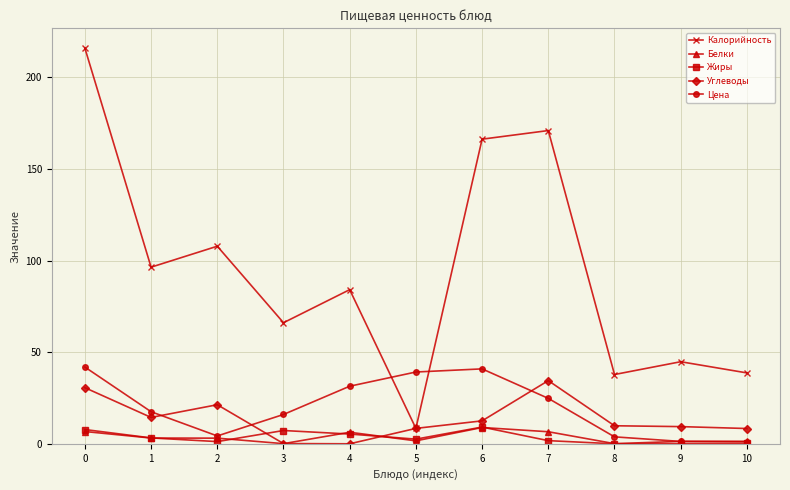

How many intersections are there between Белки and Углеводы?

2